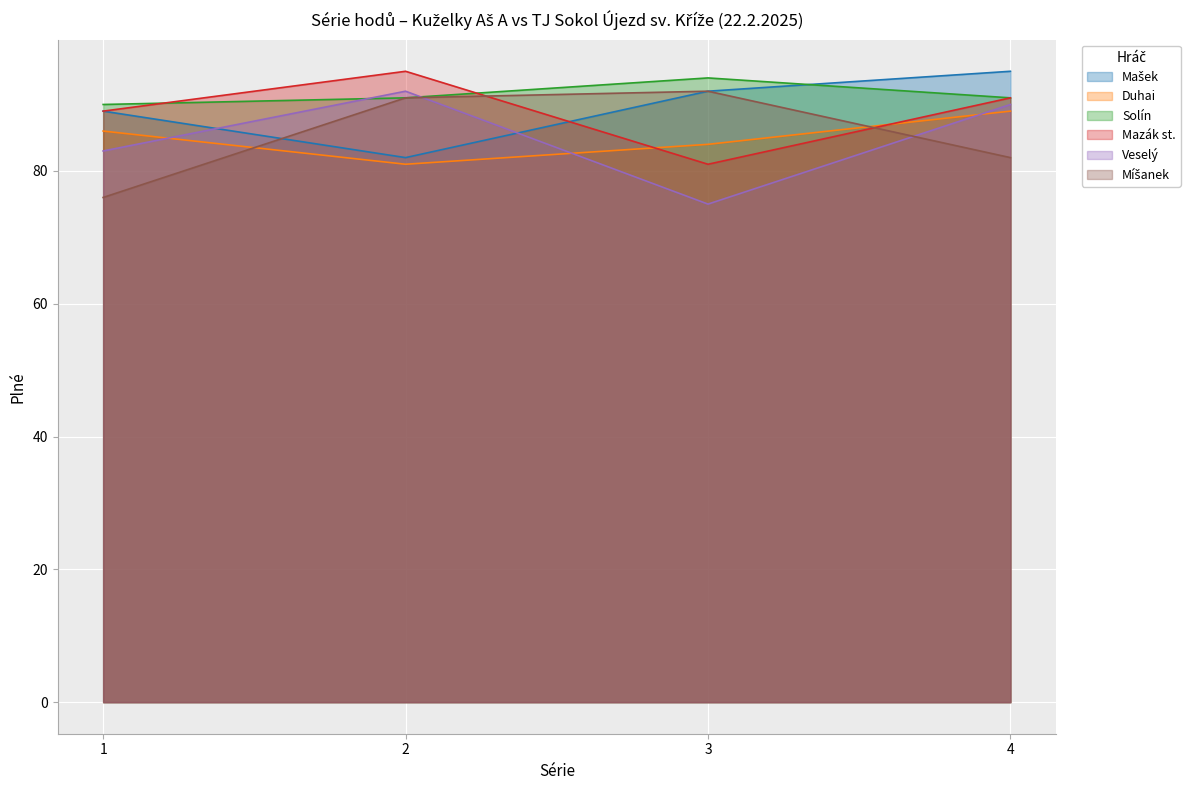

Rank the series by their maximum value, from highest to lowest.

Mašek, Mazák st., Solín, Veselý, Míšanek, Duhai